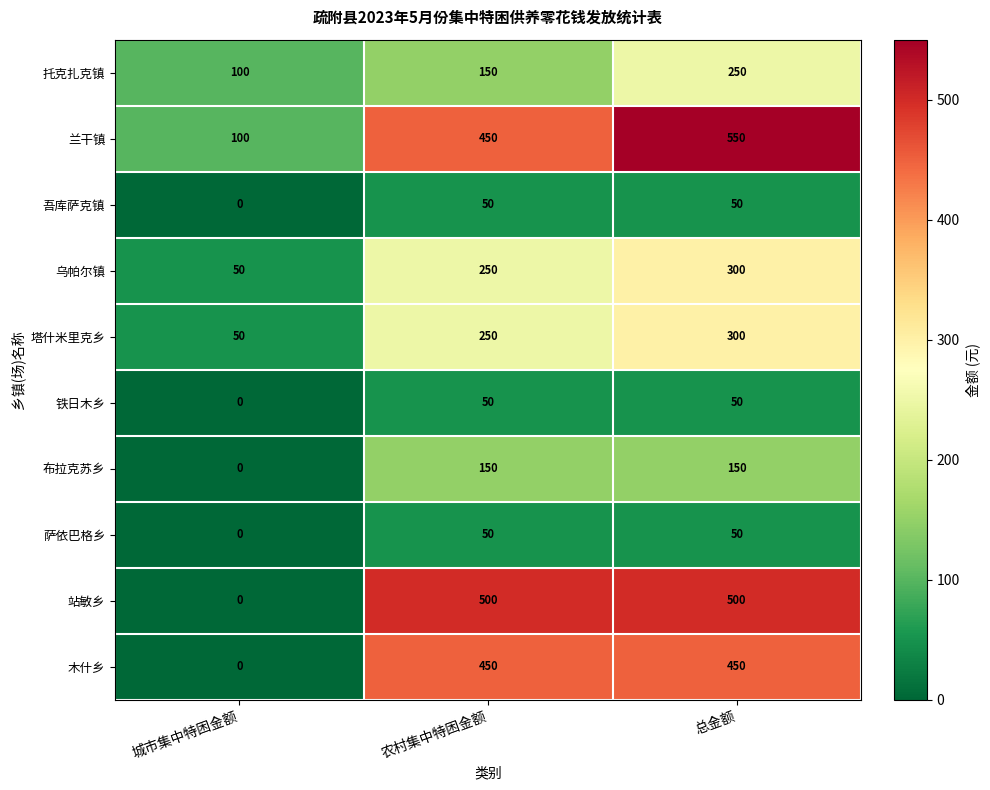

Reading left to right, what are all the values shown in this chart?

托克扎克镇: 100	150	250
兰干镇: 100	450	550
吾库萨克镇: 0	50	50
乌帕尔镇: 50	250	300
塔什米里克乡: 50	250	300
铁日木乡: 0	50	50
布拉克苏乡: 0	150	150
萨依巴格乡: 0	50	50
站敏乡: 0	500	500
木什乡: 0	450	450